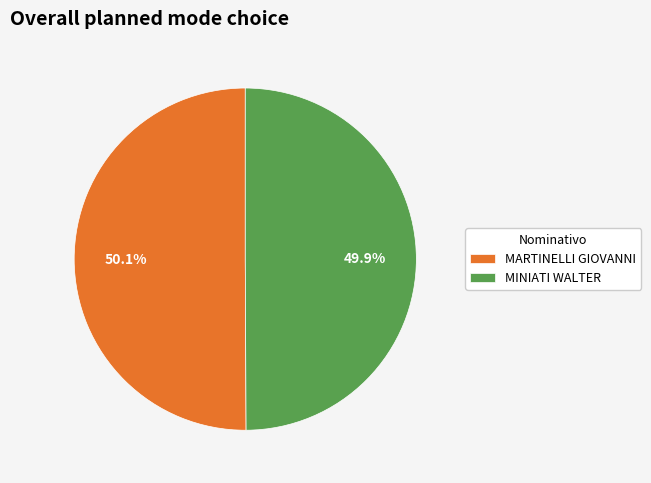

Is it true that MINIATI WALTER is 38% of the pie?

False